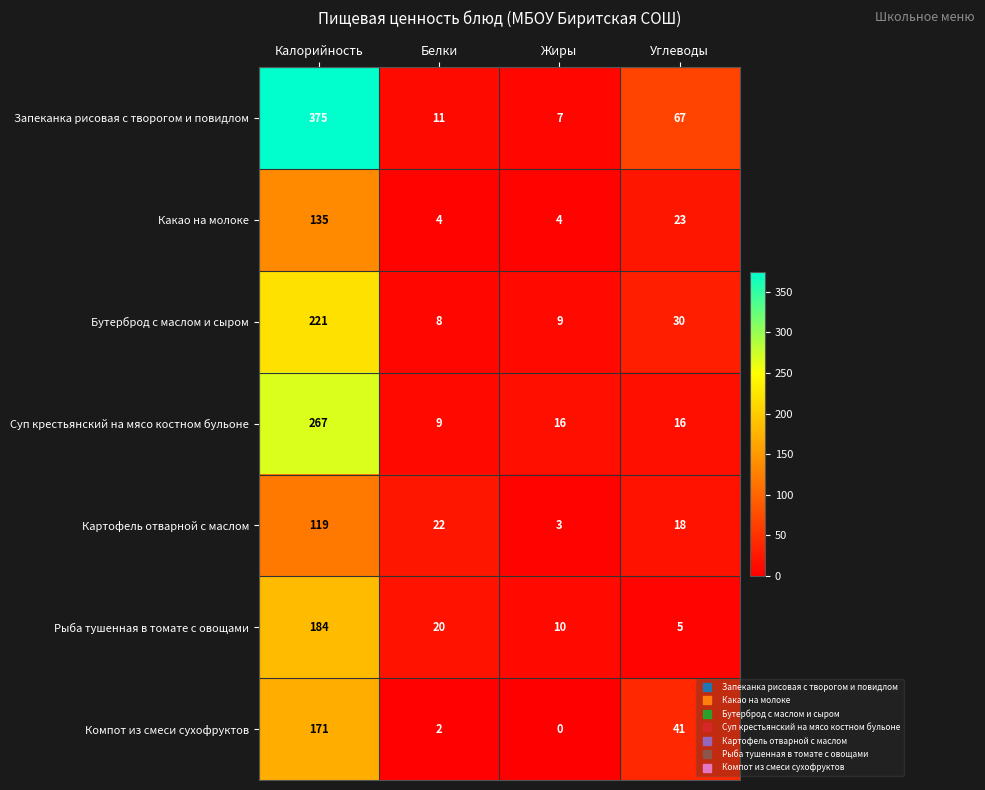

What is the highest value of the Картофель отварной с маслом series?

119